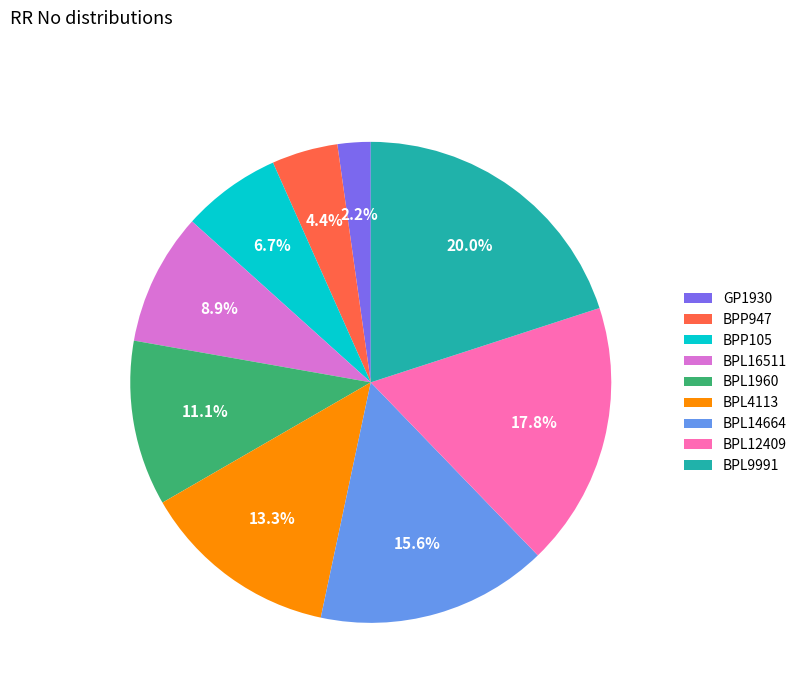

Count the number of slices in the pie.

9